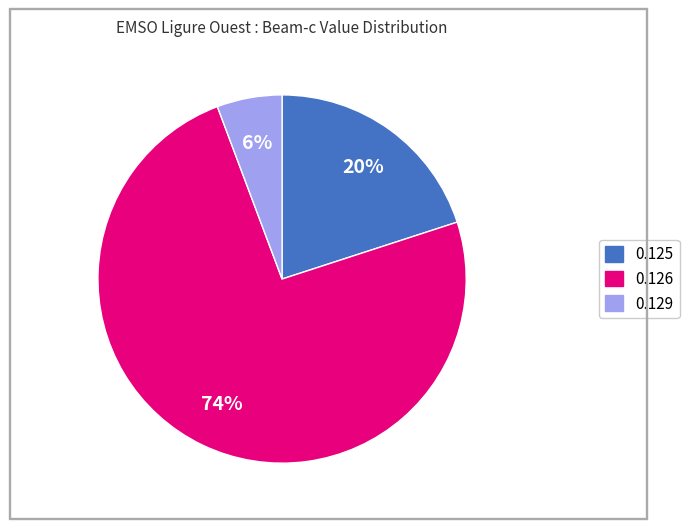

Is there any slice that represents more than half of the pie?

Yes